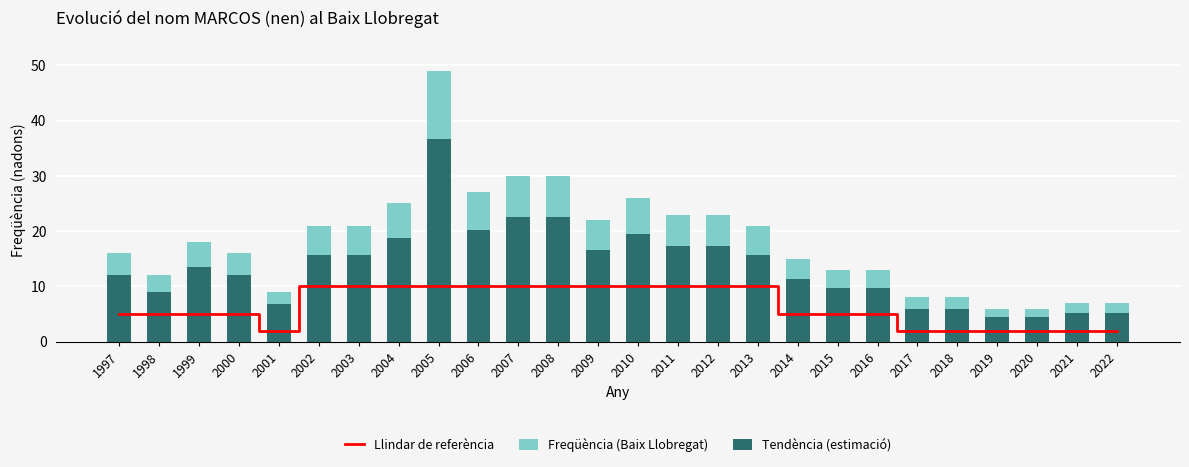

At which category does the chart reach its peak across all series?

2005